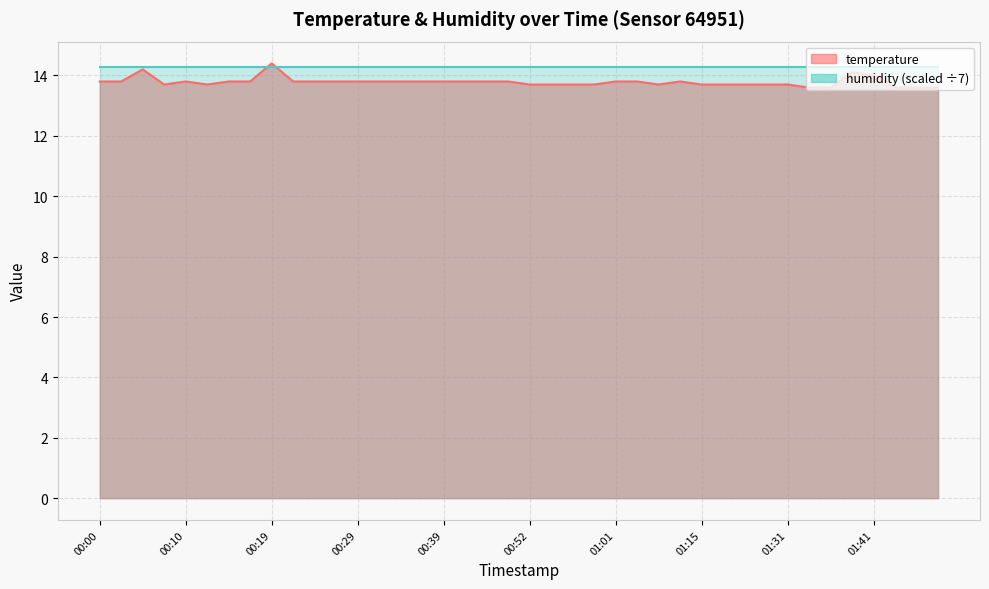

How many values are between 13 and 14?

37